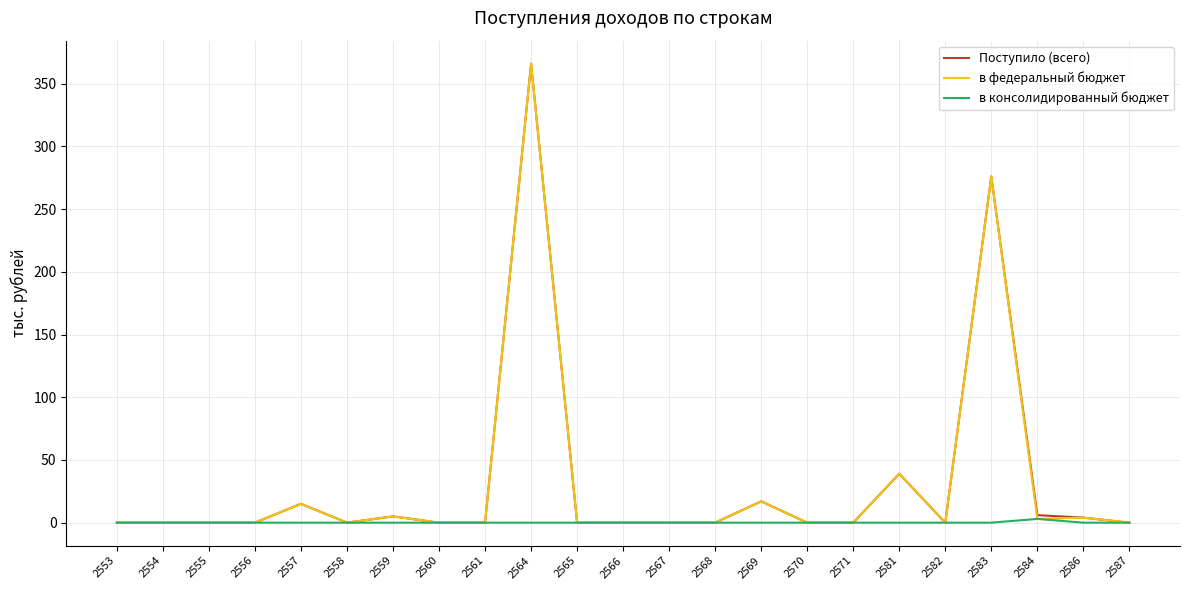

Is it true that в федеральный бюджет equals -138 at 2570?

False